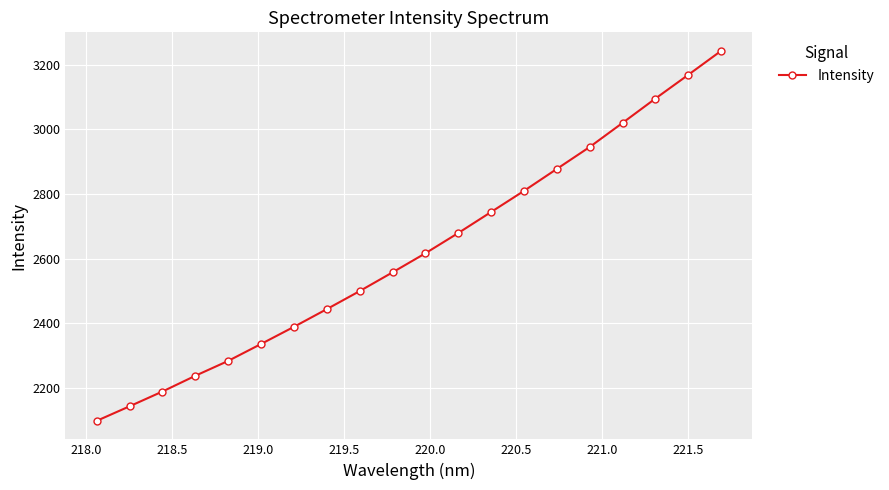

What is the minimum value shown in the chart?

2098.1